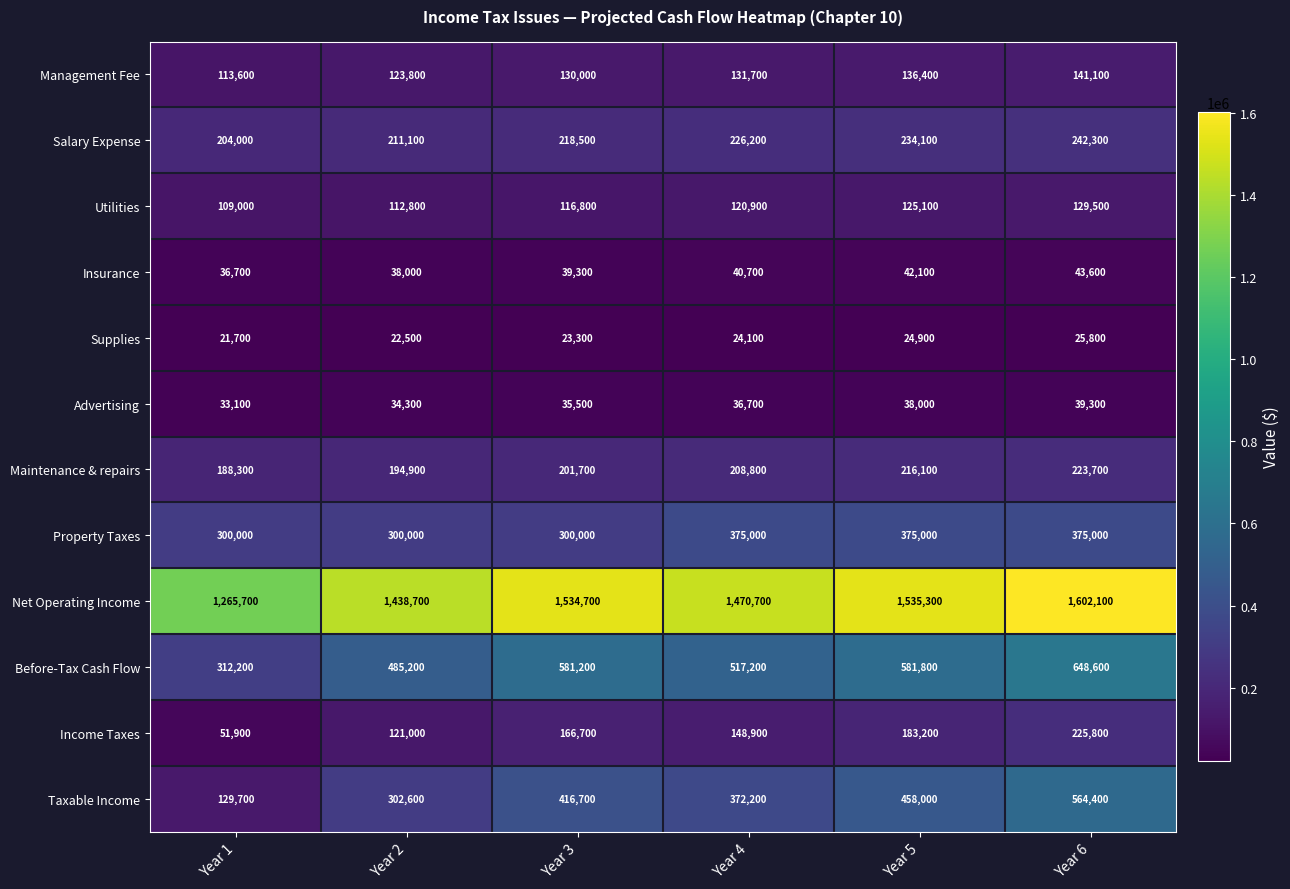

What is the sum of the Salary Expense values at Year 6 and Year 5?

476400